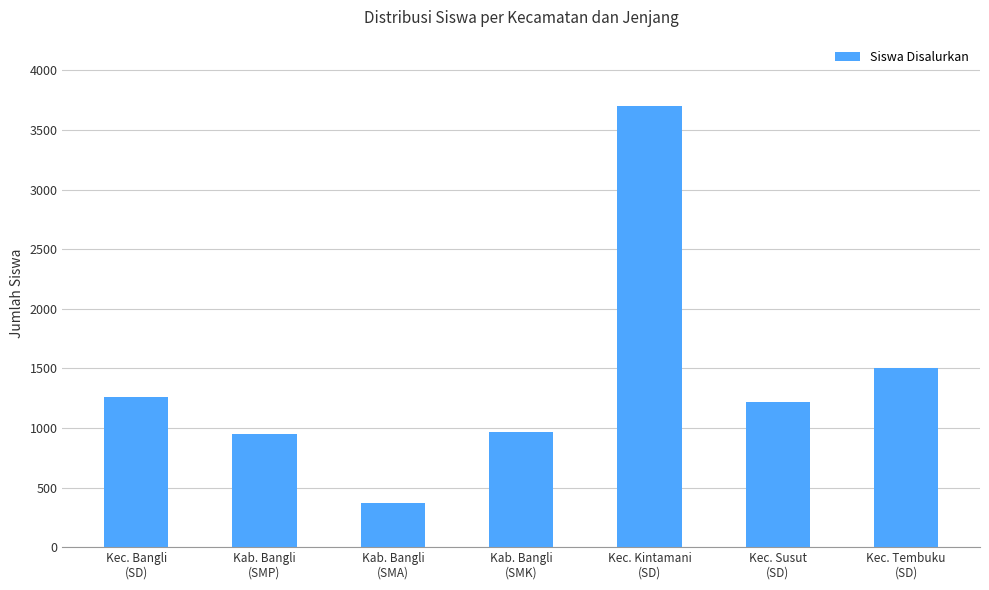

What is the value of the 6th bar from the left?

1220